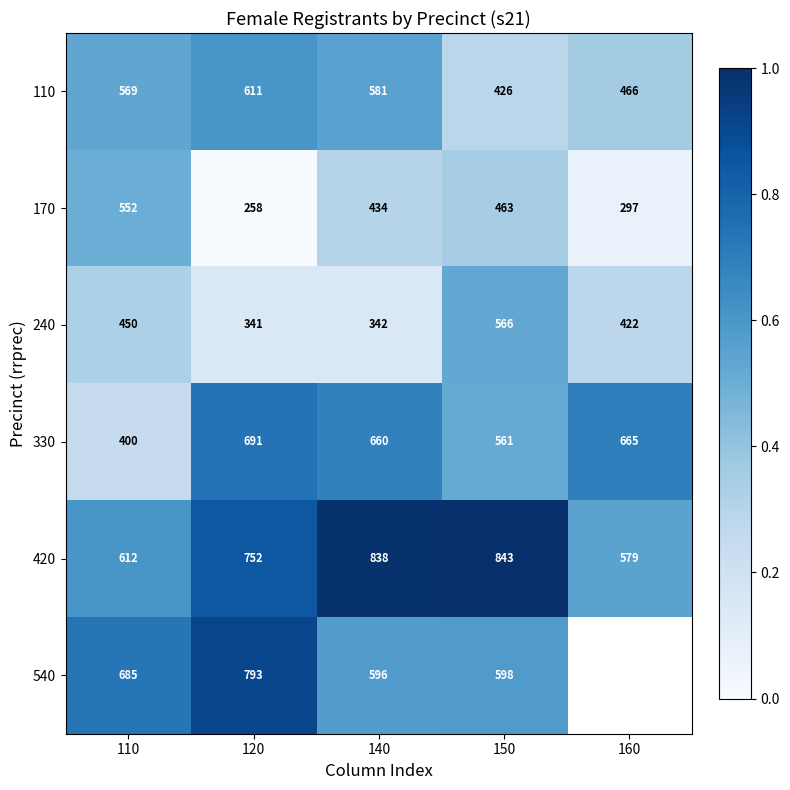

Is the value of 540 at 110 greater than the value of 330 at 160?

Yes